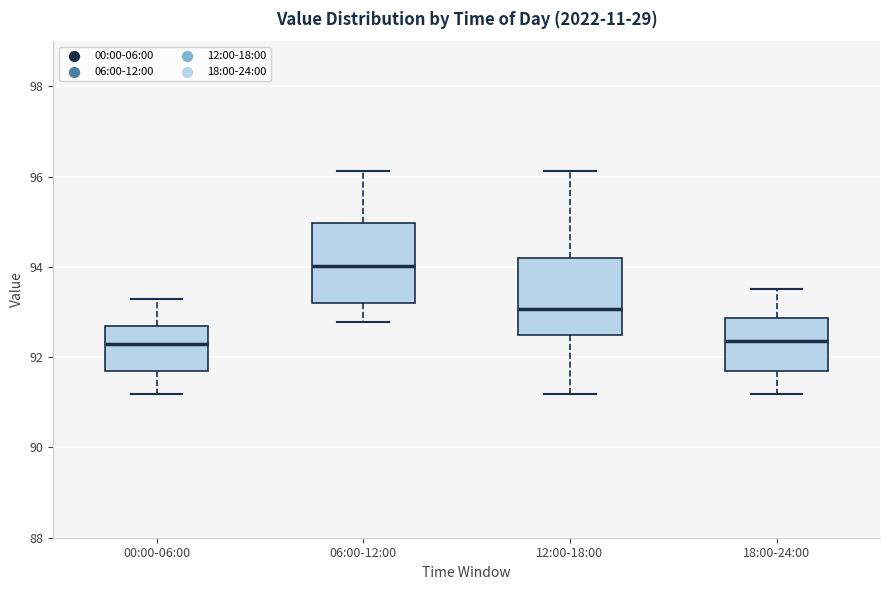

Reading left to right, read every box against the y-axis: the position of its median line, the range the box covers, and the ends of its whiskers. The values are not printed on the chart, so give them approximately, as read against the axis.

00:00-06:00: median 92.4, box 91.6 to 92.6, whiskers 91.2 to 93.2
06:00-12:00: median 94.0, box 93.2 to 95.0, whiskers 92.8 to 96.2
12:00-18:00: median 93.0, box 92.6 to 94.2, whiskers 91.2 to 96.2
18:00-24:00: median 92.4, box 91.6 to 92.8, whiskers 91.2 to 93.6